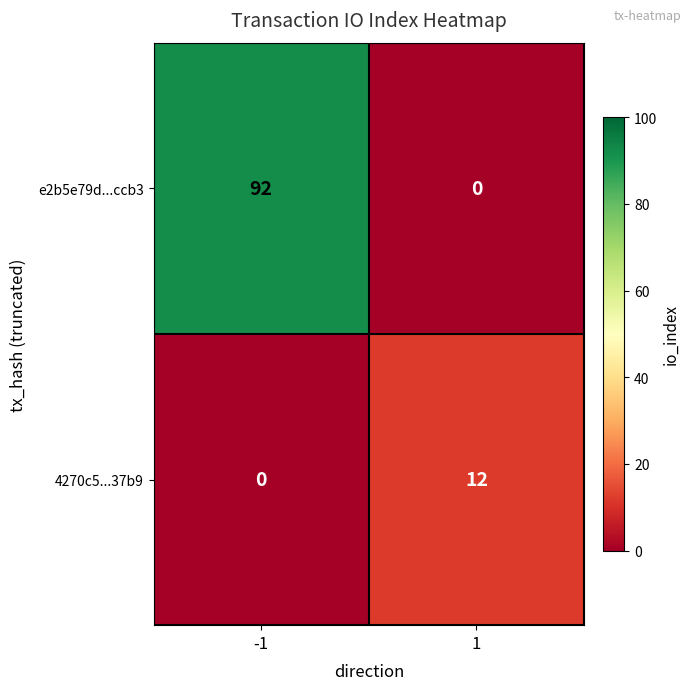

Reading right to left, extract all data points from this chart.

e2b5e79d...ccb3: 1=0	-1=92
4270c5...37b9: 1=12	-1=0